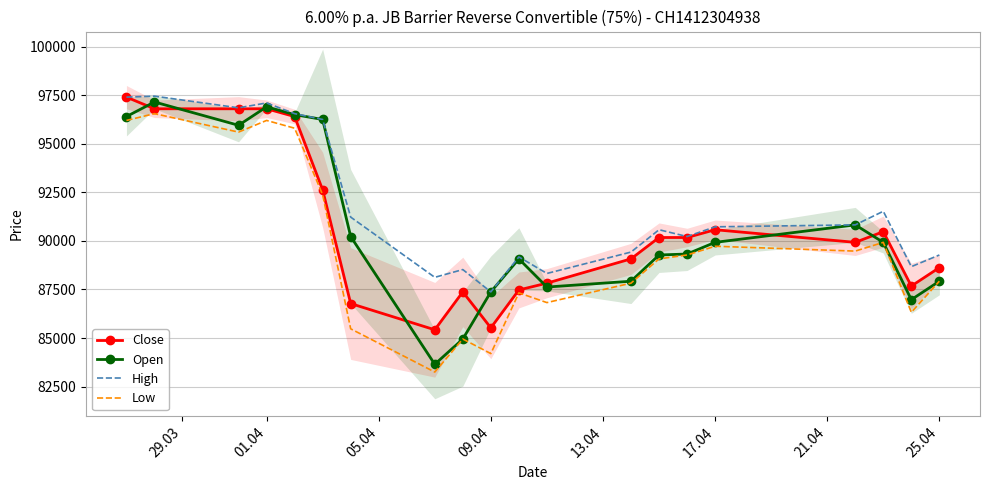

True or false: High and Low intersect in this chart.

False